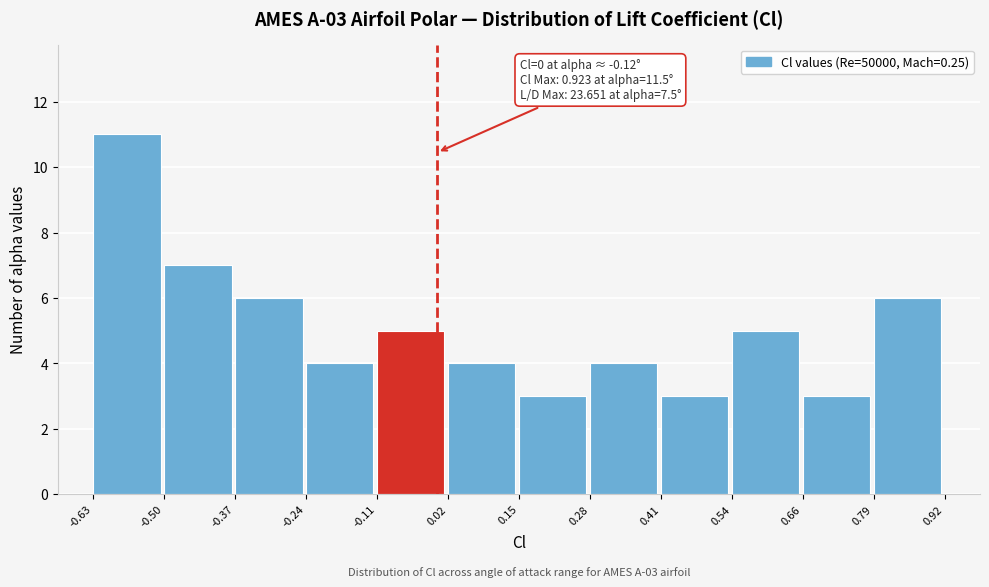

Which range on the x-axis has the tallest bar?

-0.63 to -0.50